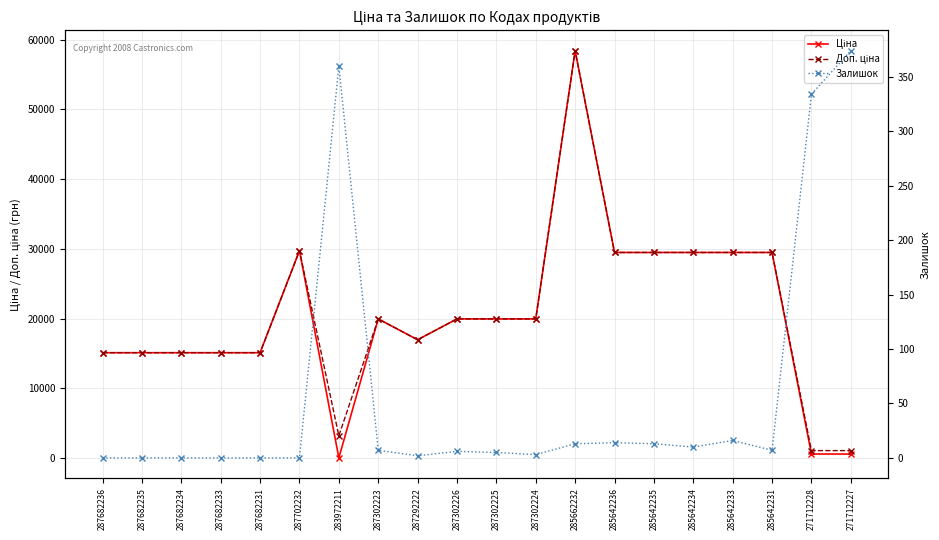

What is the value of the Залишок point at the 20th from the left?

374.0